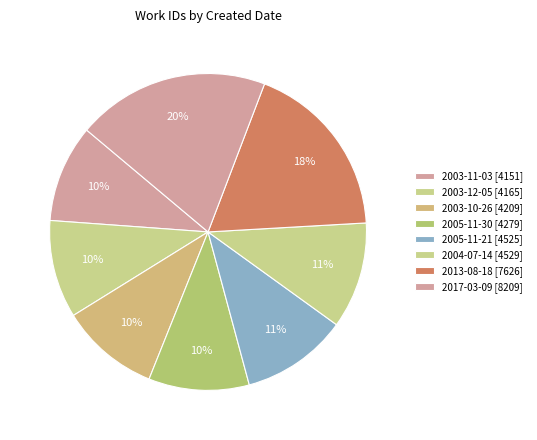

Count the number of slices in the pie.

8